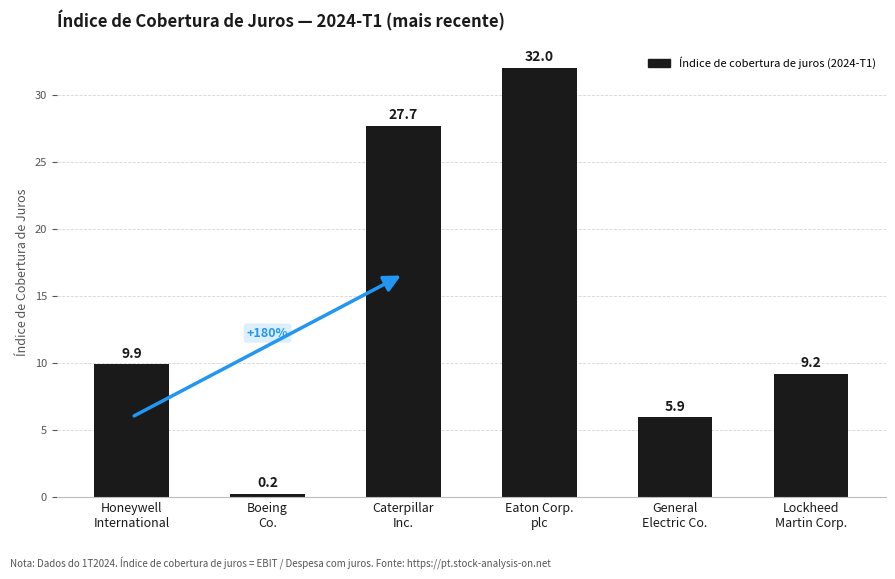

Does the chart contain any negative values?

No